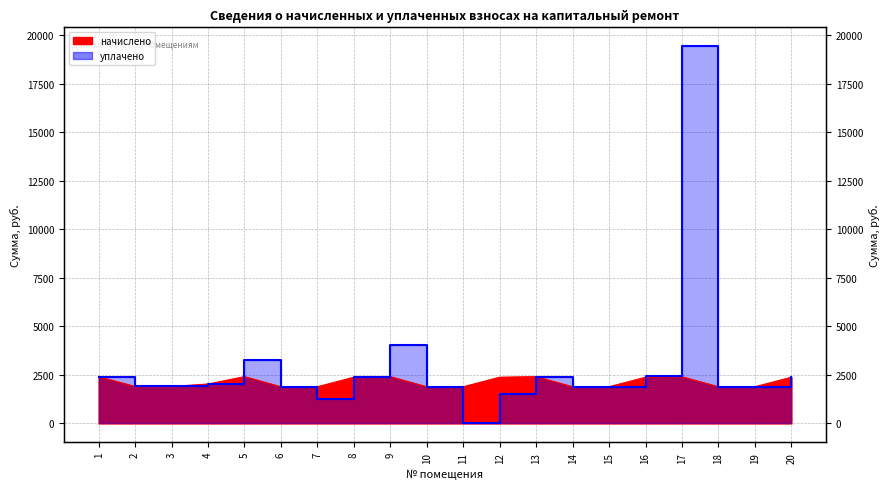

True or false: начислено and уплачено intersect in this chart.

False